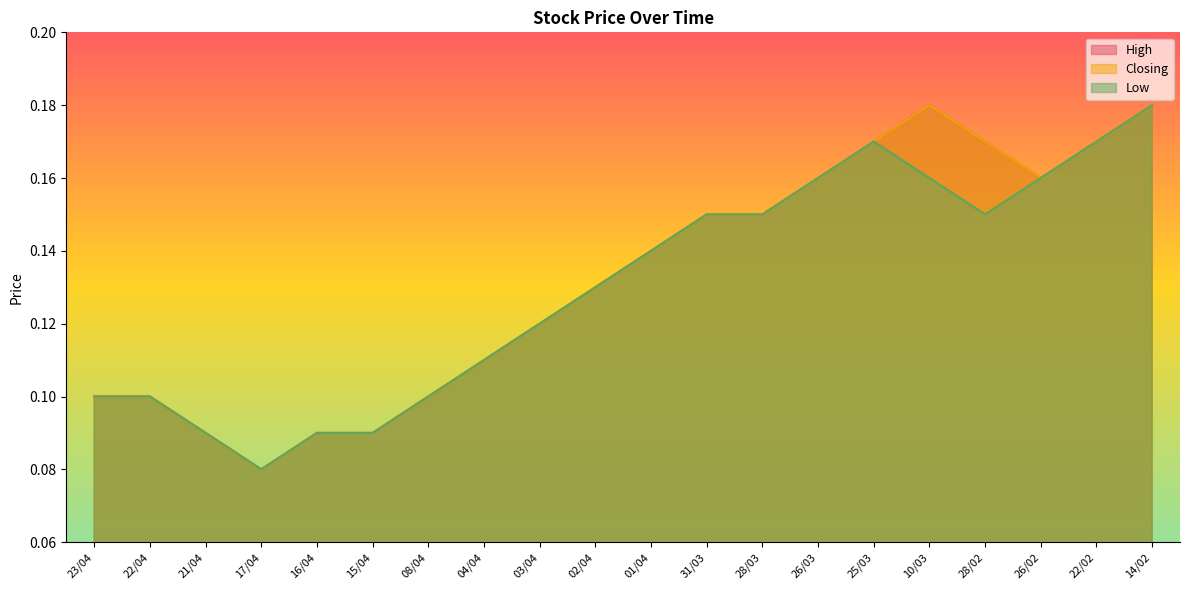

Reading left to right, transcribe all the data shown in this chart.

High: 0.1	0.1	0.1	0.1	0.1	0.1	0.1	0.1	0.1	0.1	0.1	0.1	0.1	0.2	0.2	0.2	0.2	0.2	0.2	0.2
Closing: 0.1	0.1	0.1	0.1	0.1	0.1	0.1	0.1	0.1	0.1	0.1	0.1	0.1	0.2	0.2	0.2	0.2	0.2	0.2	0.2
Low: 0.1	0.1	0.1	0.1	0.1	0.1	0.1	0.1	0.1	0.1	0.1	0.1	0.1	0.2	0.2	0.2	0.1	0.2	0.2	0.2